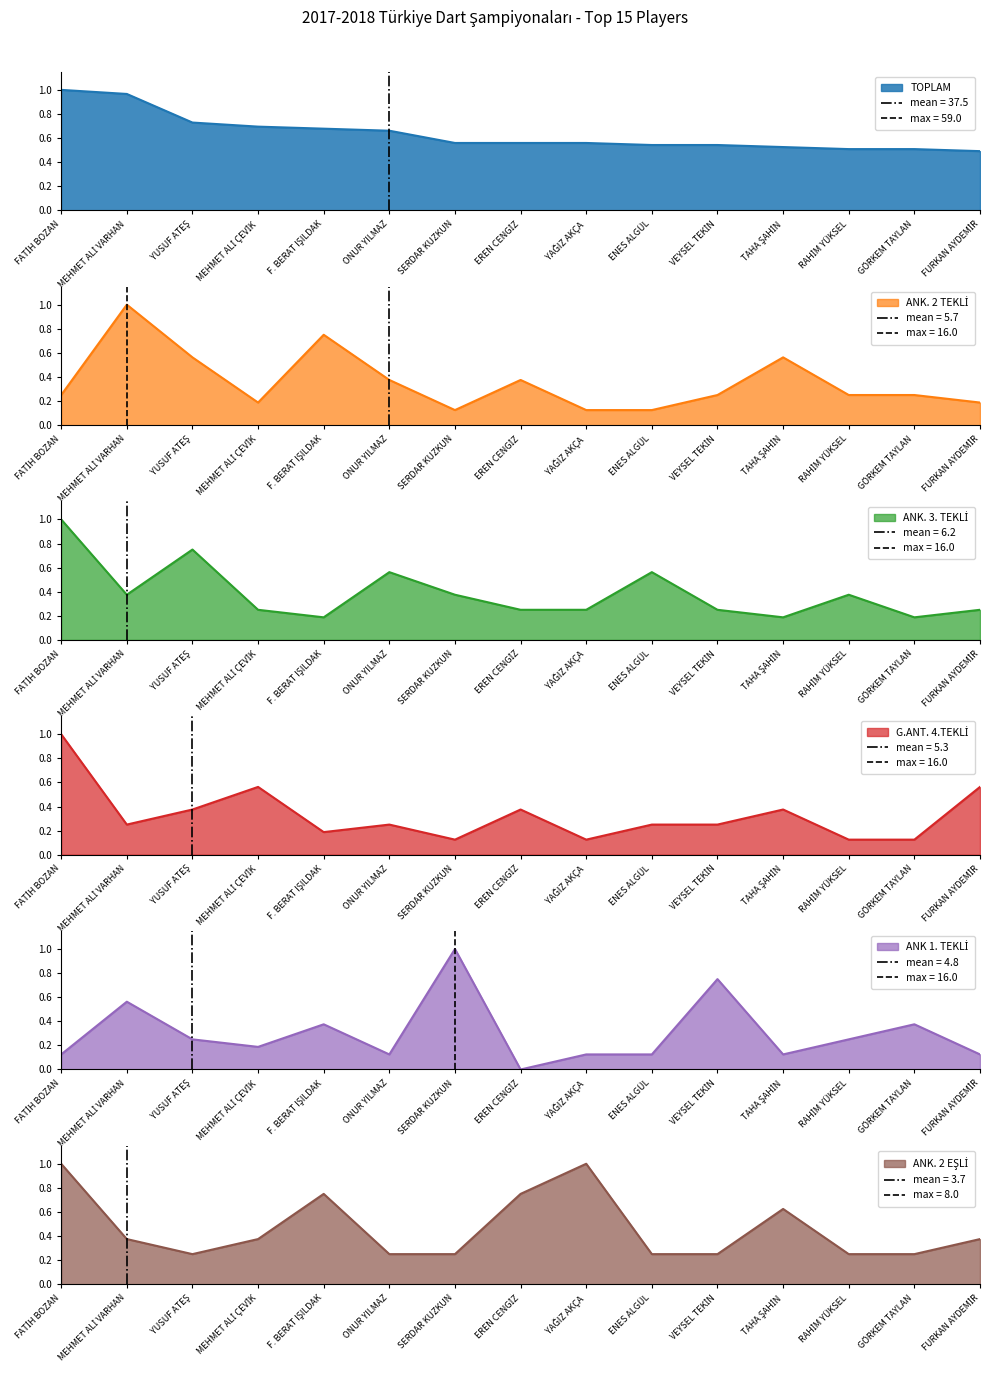

What is the maximum value for ANK. 2 EŞLİ?

1.0